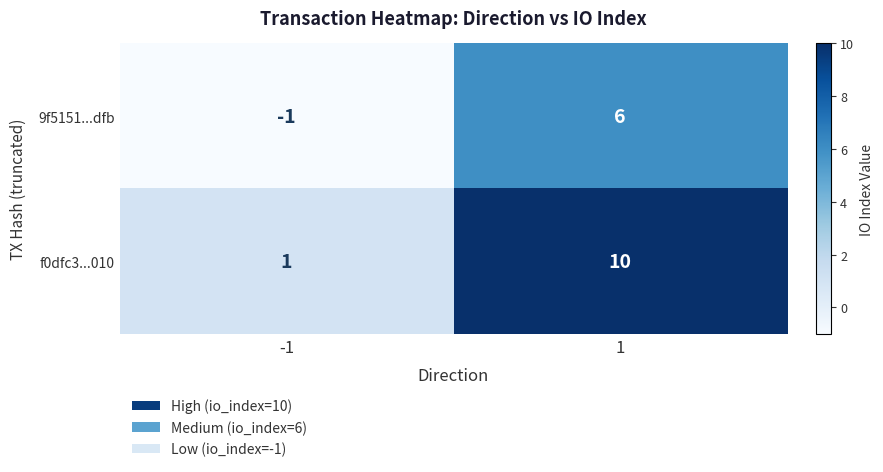

What is the difference between the maximum and minimum values in the f0dfc3...010 series?

9